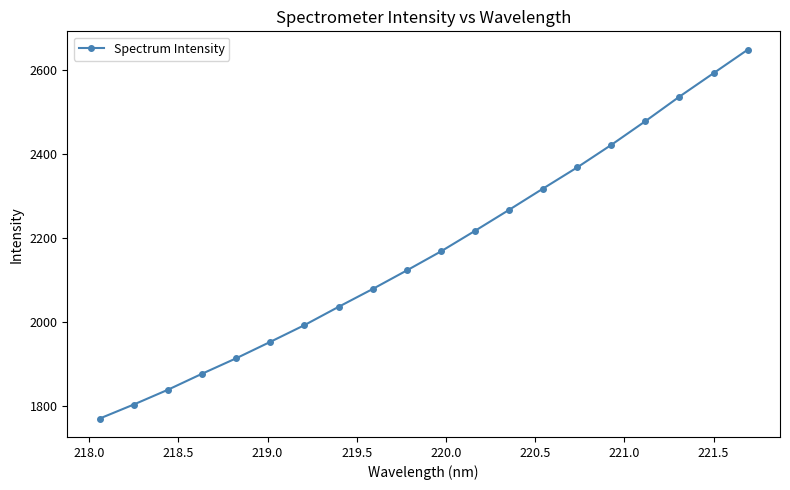

Count the number of data series in this chart.

1